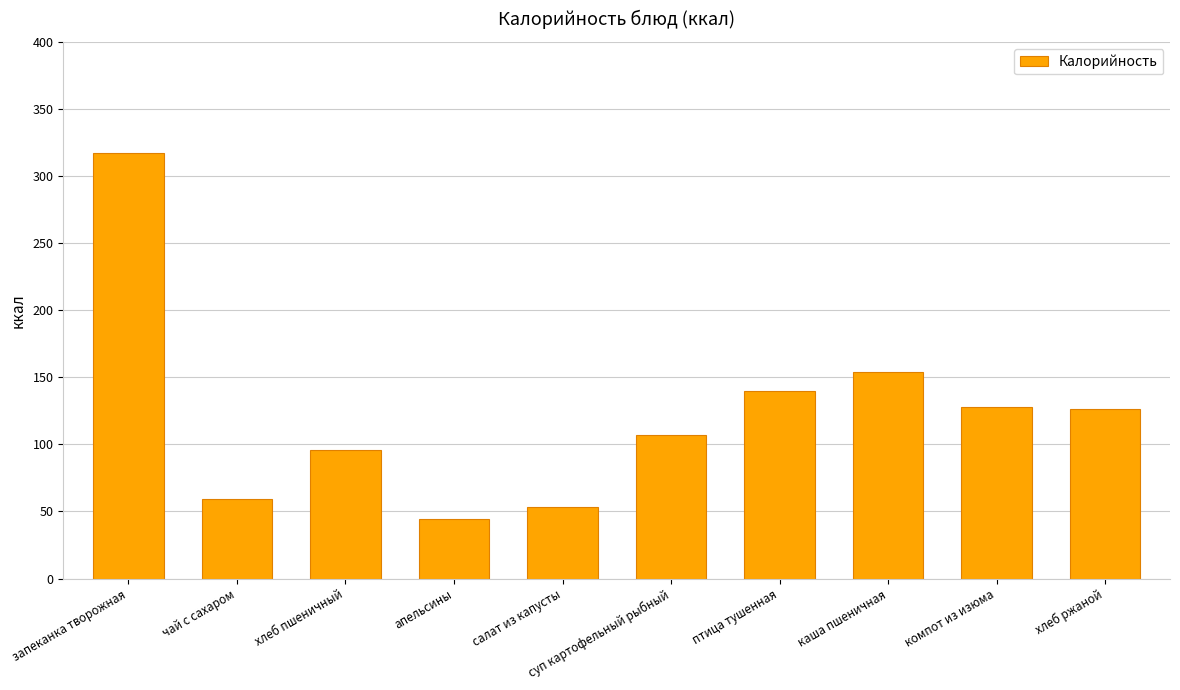

Count the number of data series in this chart.

1